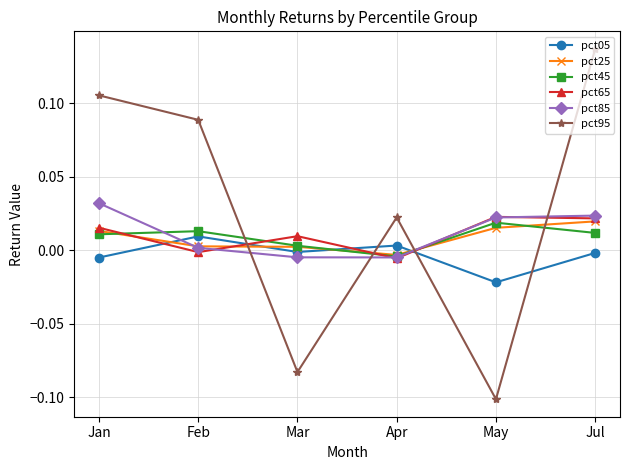

At which label does pct65 first exceed 0?

Jan